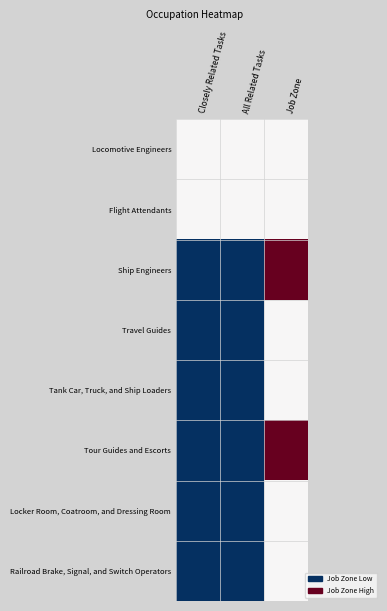

Reading left to right, what are all the values shown in this chart?

Locomotive Engineers: Closely Related Tasks=2	All Related Tasks=2	Job Zone=2
Flight Attendants: Closely Related Tasks=2	All Related Tasks=2	Job Zone=2
Ship Engineers: Closely Related Tasks=1	All Related Tasks=1	Job Zone=3
Travel Guides: Closely Related Tasks=1	All Related Tasks=1	Job Zone=2
Tank Car, Truck, and Ship Loaders: Closely Related Tasks=1	All Related Tasks=1	Job Zone=2
Tour Guides and Escorts: Closely Related Tasks=1	All Related Tasks=1	Job Zone=3
Locker Room, Coatroom, and Dressing Room: Closely Related Tasks=1	All Related Tasks=1	Job Zone=2
Railroad Brake, Signal, and Switch Operators: Closely Related Tasks=1	All Related Tasks=1	Job Zone=2